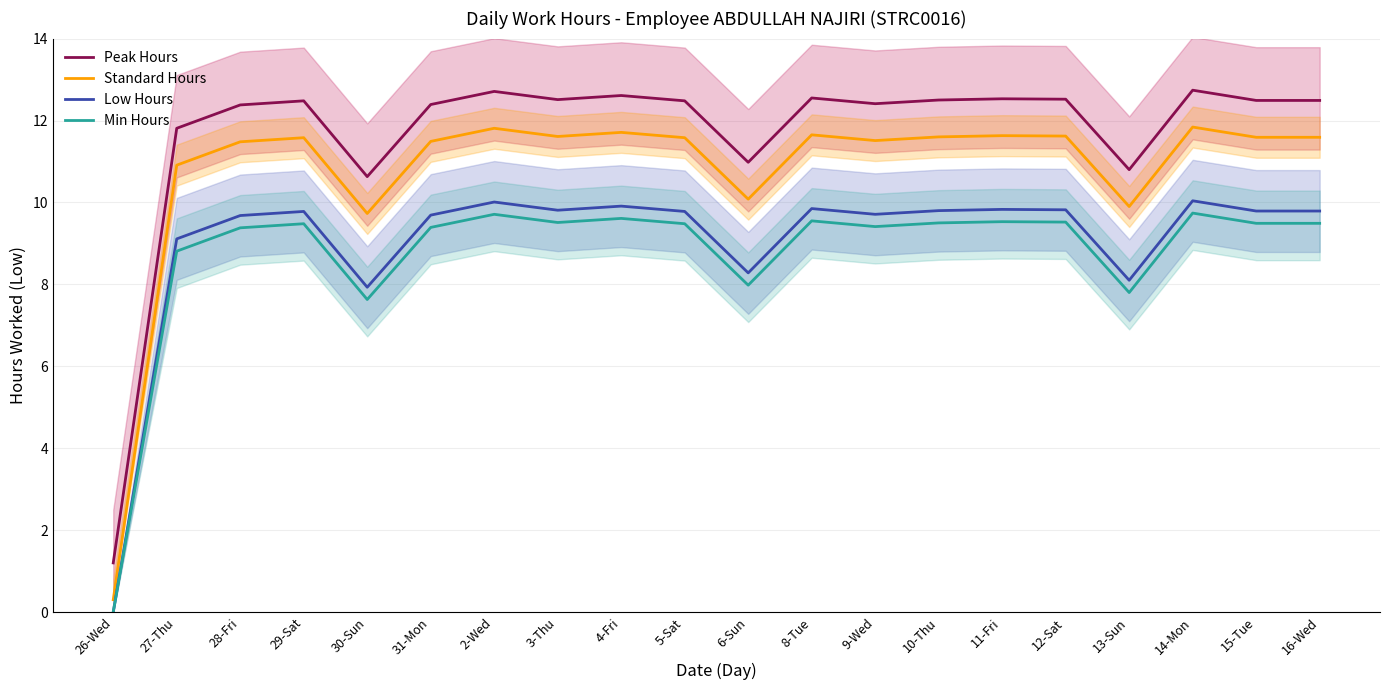

True or false: Min Hours and Standard Hours intersect in this chart.

False